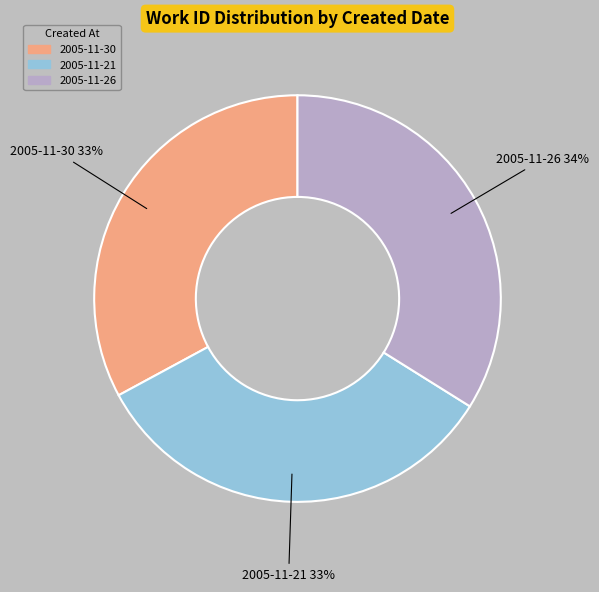

Is the sum of 2005-11-26 and 2005-11-30 greater than half?

Yes